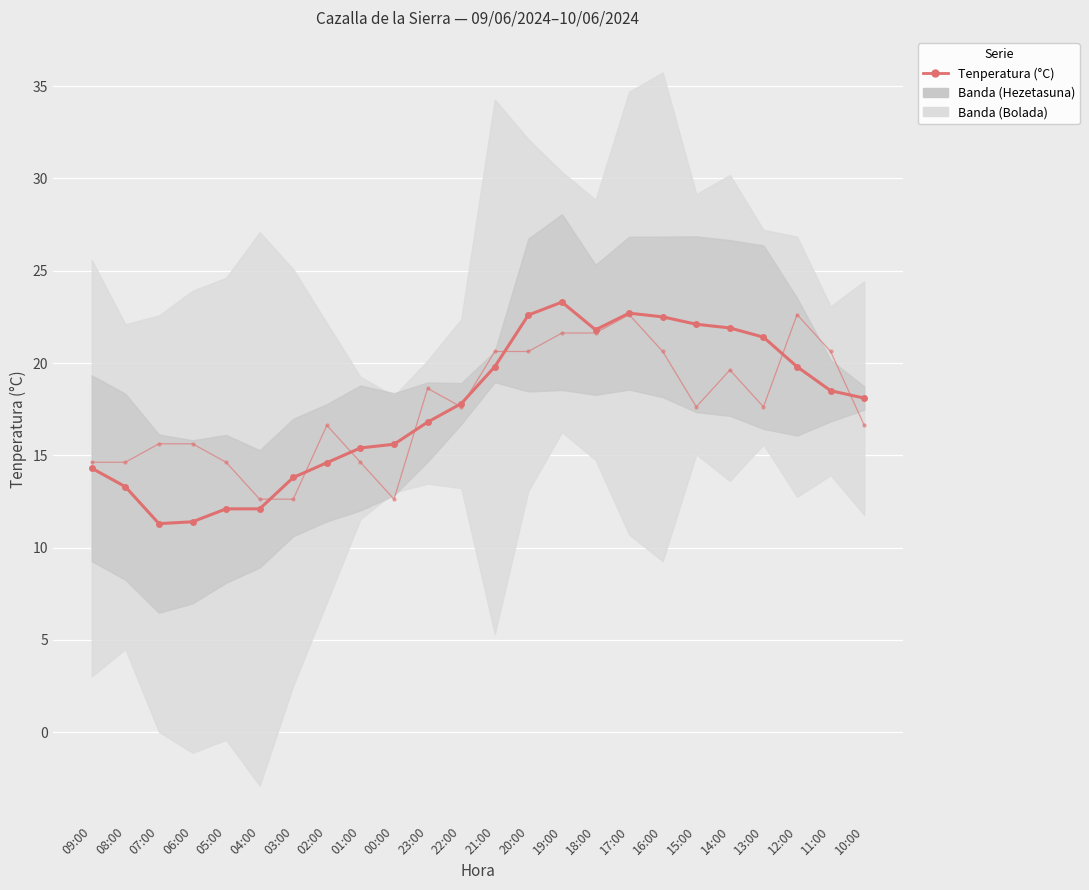

At which category does Haizea (km/h, desplazatua) reach its first local peak?

02:00